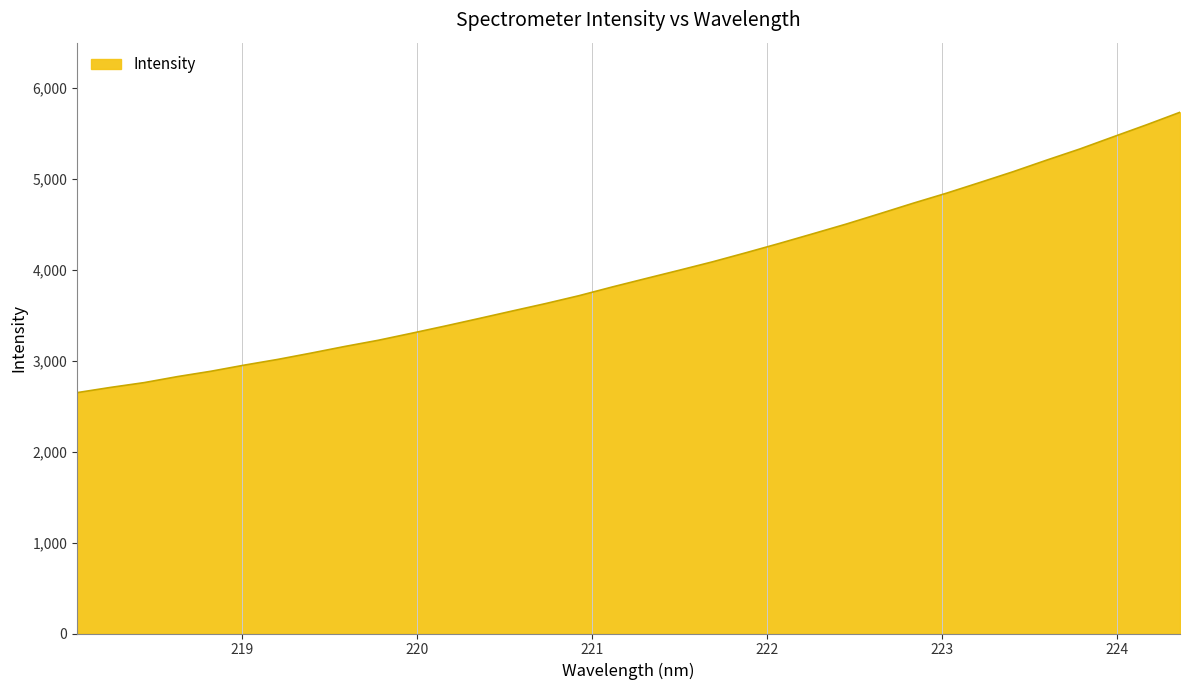

What is the difference between the maximum and minimum values?

3084.1